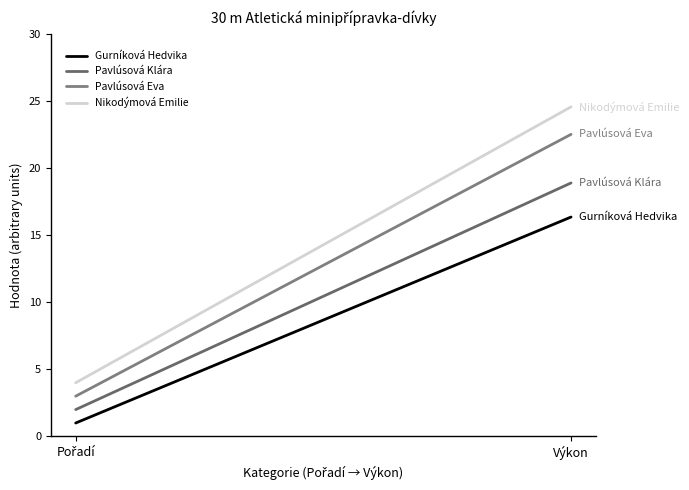

What is the approximate value of Nikodýmová Emilie at Pořadí?

4.0